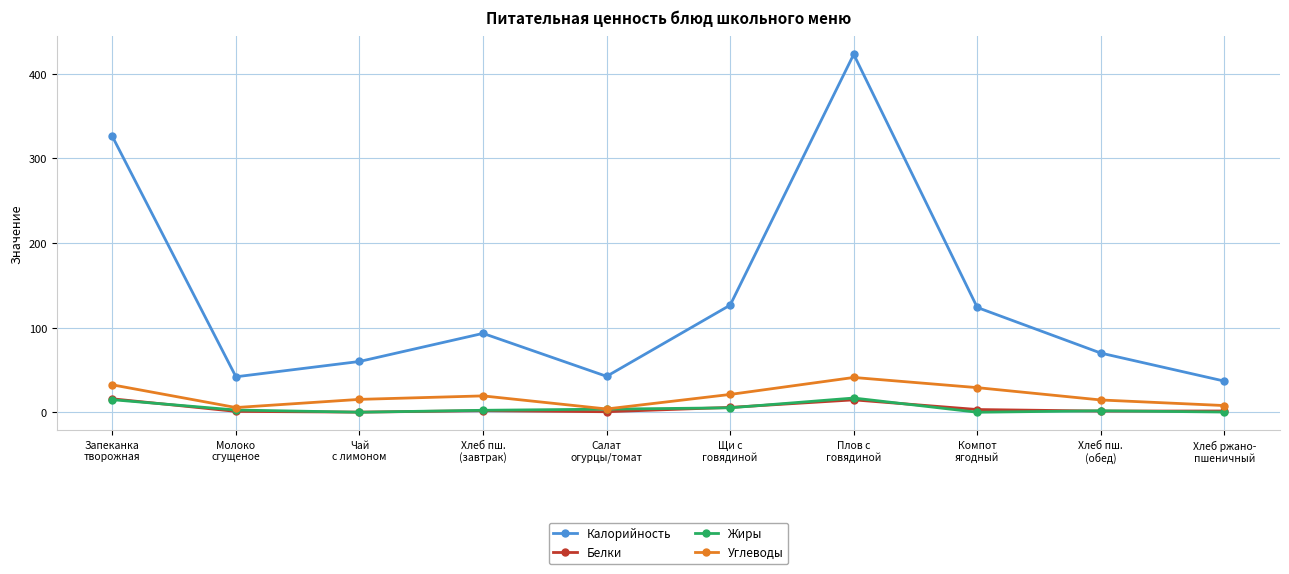

What is the difference between the maximum and second lowest values in the Калорийность series?

381.1